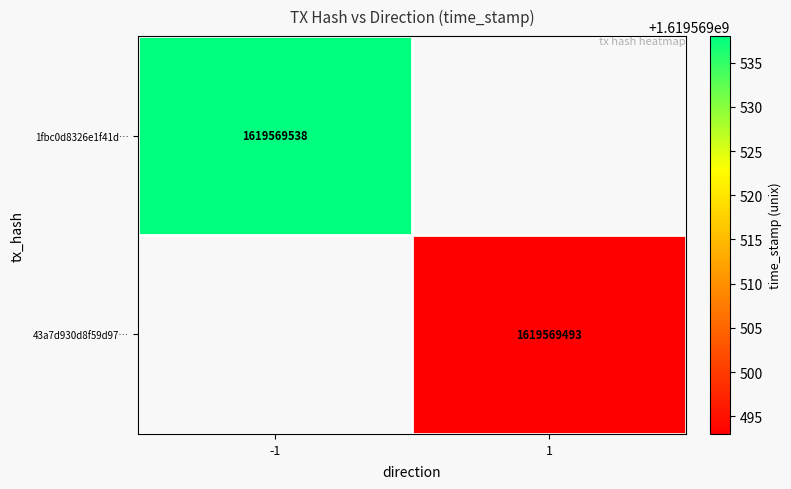

Reading left to right, what are all the values shown in this chart?

1fbc0d8326e1f41db407c57c5e1592795bddbc0: -1	1619569538
43a7d930d8f59d97d63a5c2644580a07d03114b: 1	1619569493